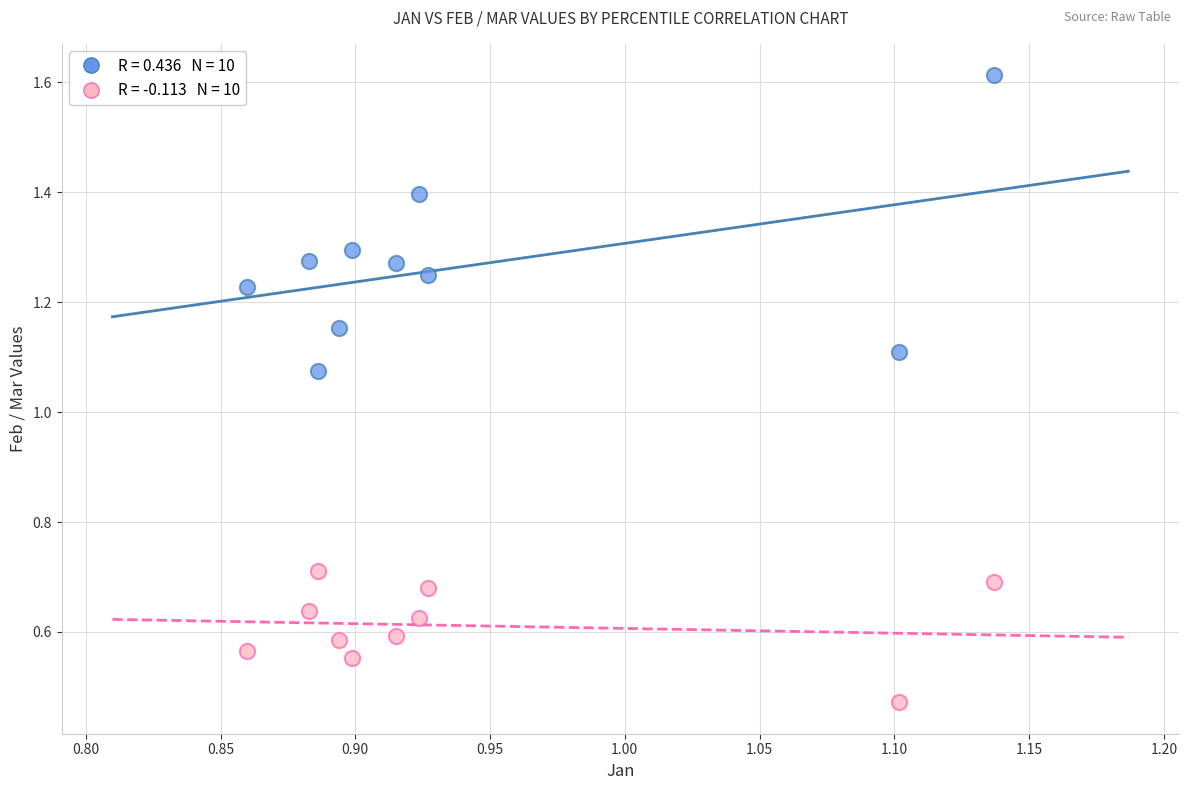

Across all data points, what is the range of X values (max minus min)?

0.3